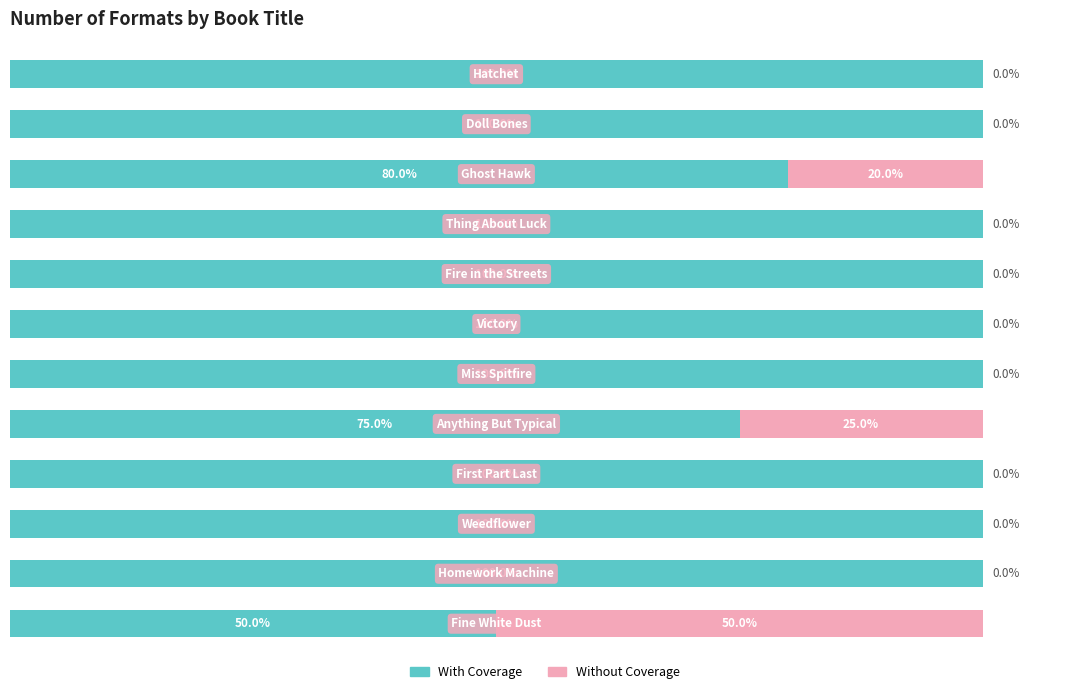

At how many categories does at least one series exceed 27?

12